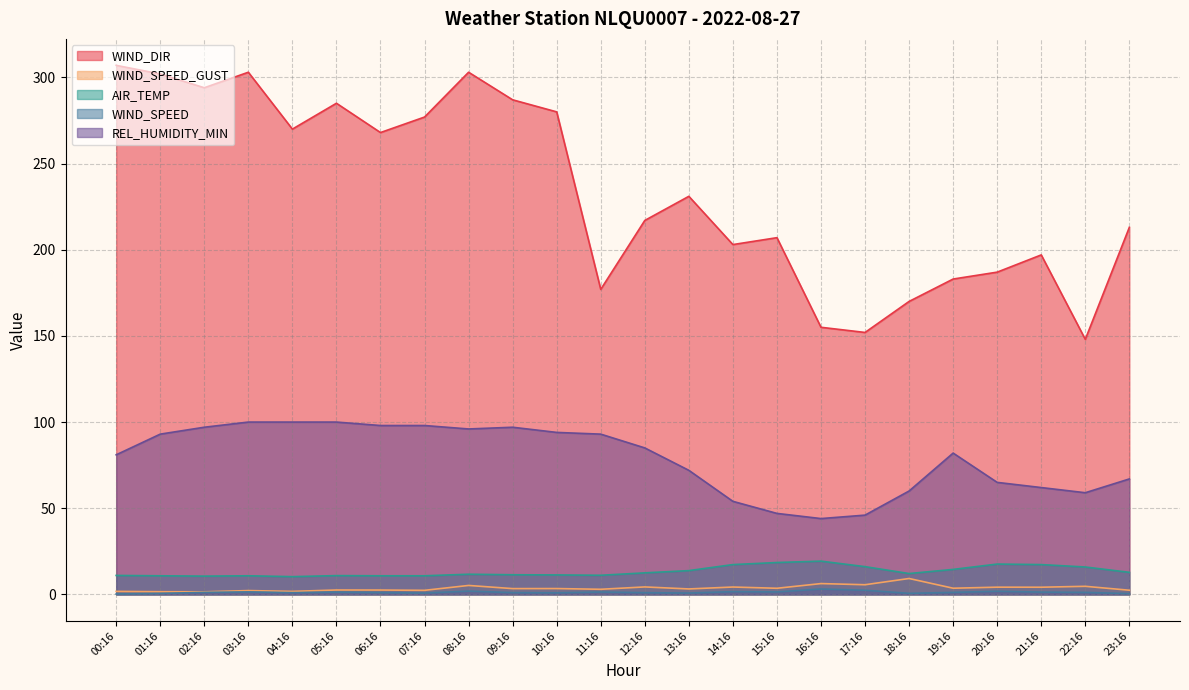

What is the difference between the maximum and minimum values in the WIND_SPEED_GUST series?

7.7